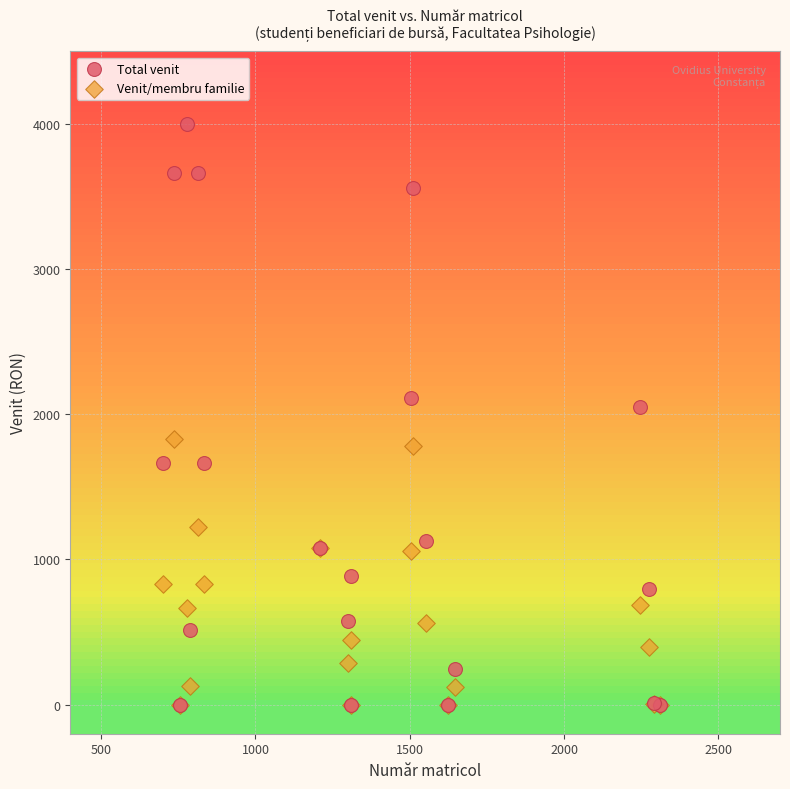

Which series contains the highest Y value?

Total venit